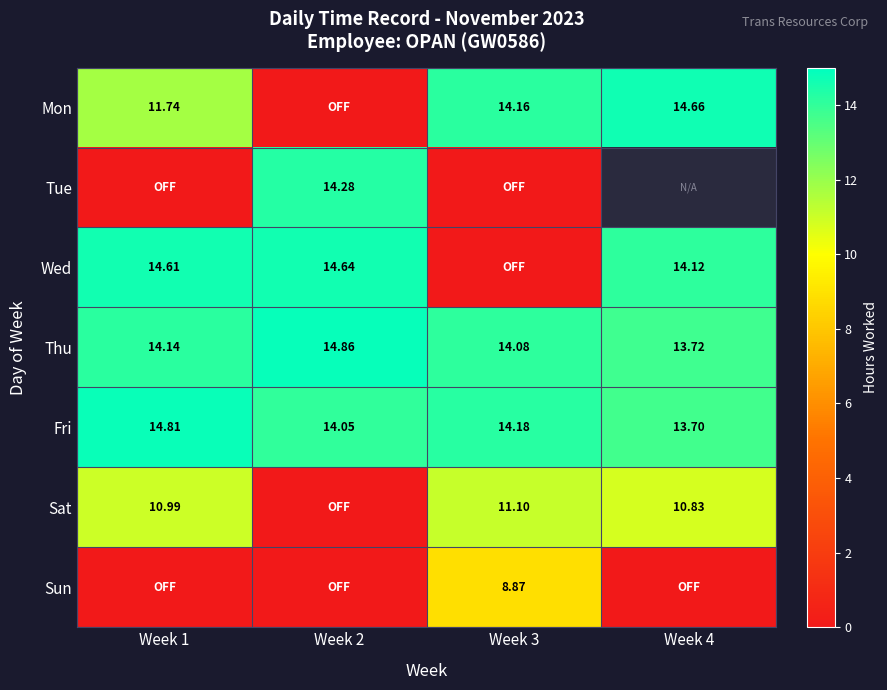

Is the value of Wed at Week 2 greater than the value of Tue at Week 2?

Yes